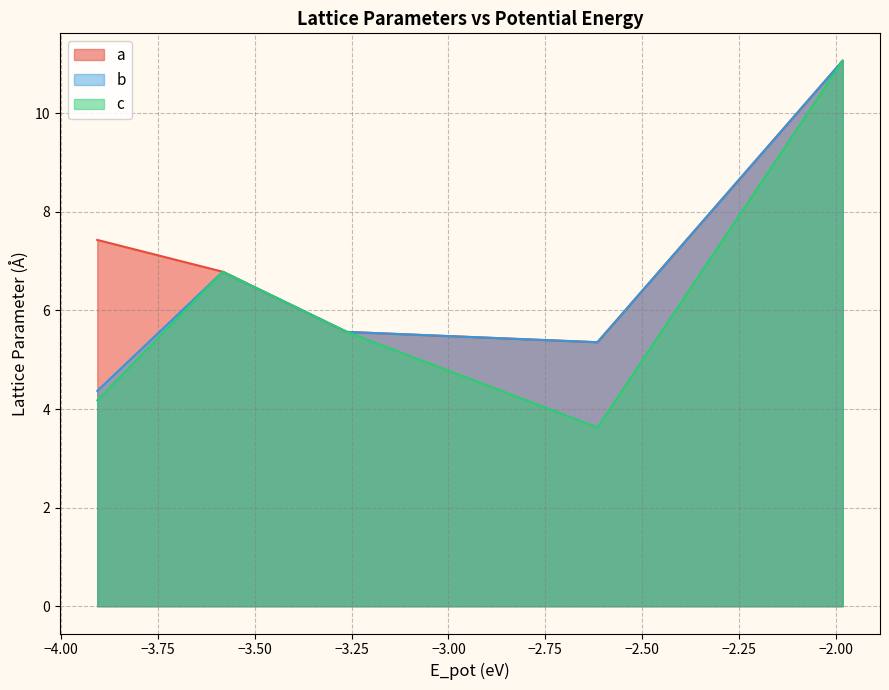

True or false: a has more than 1 points higher than both neighbors.

True